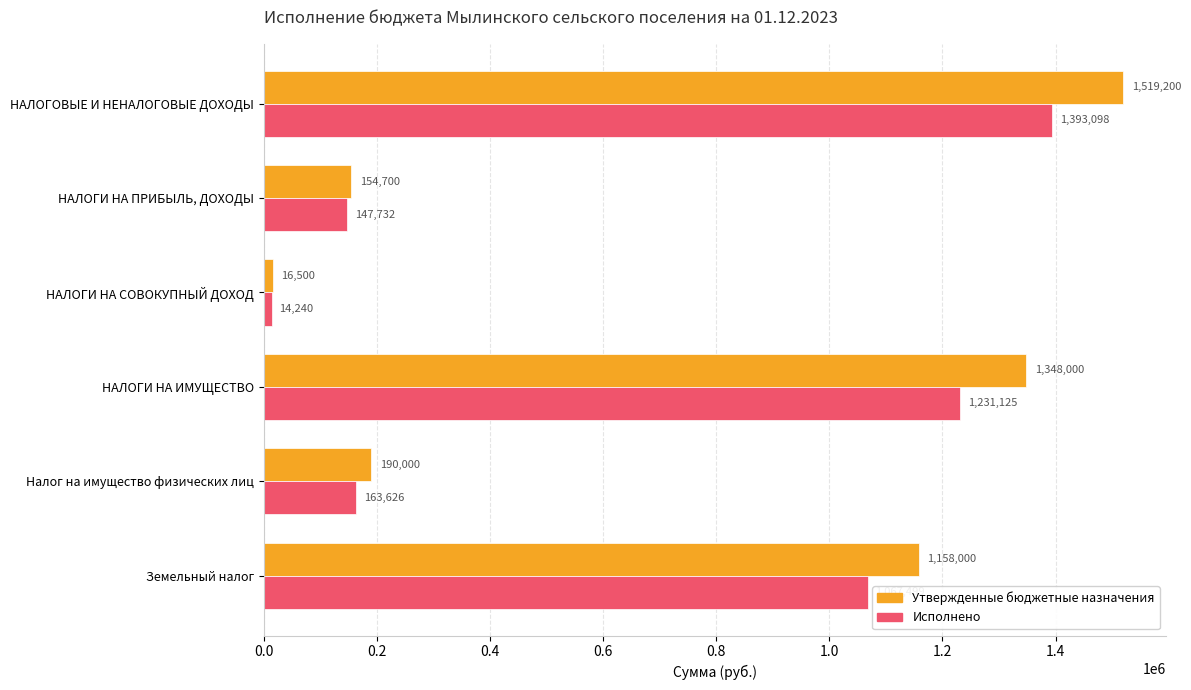

Which series has the widest spread of values?

Утвержденные бюджетные назначения